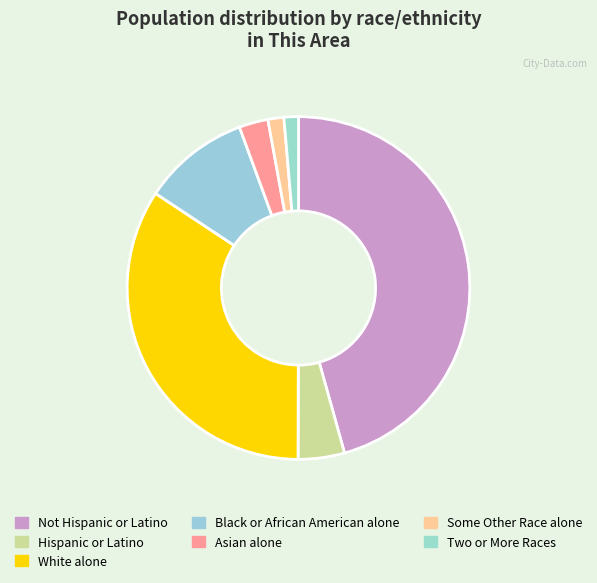

Combined, what portion of the pie is Black or African American alone and Asian alone?

12.8%